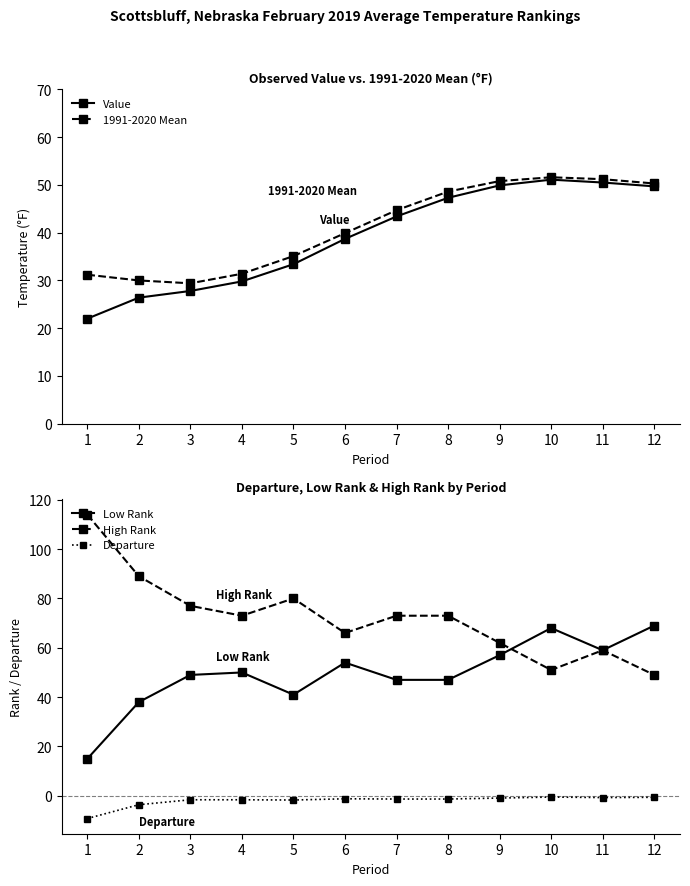

True or false: High Rank and Low Rank intersect in this chart.

True